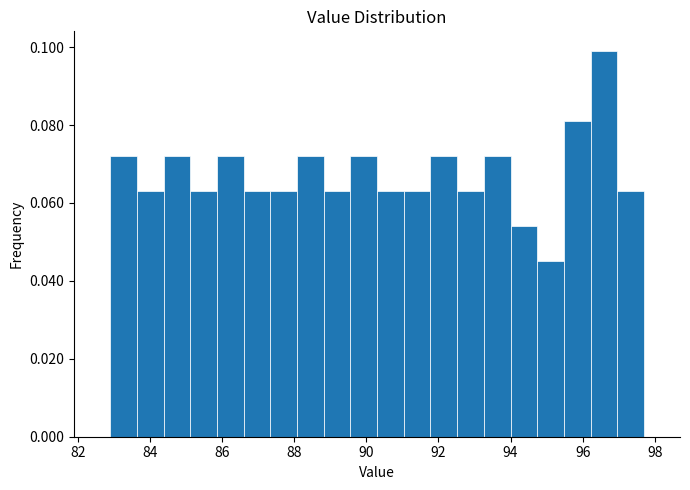

Around what value on the x-axis is the tallest bar? Give the approximate position of its centre, as read against the axis.

96.6